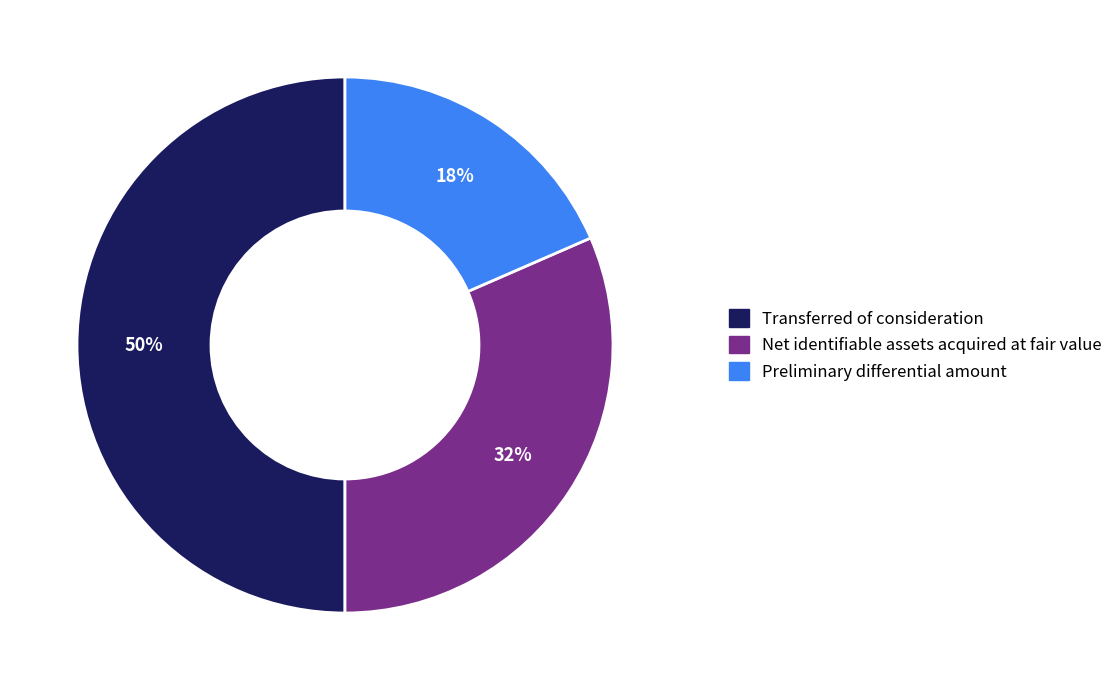

How many segments does this pie chart have?

3